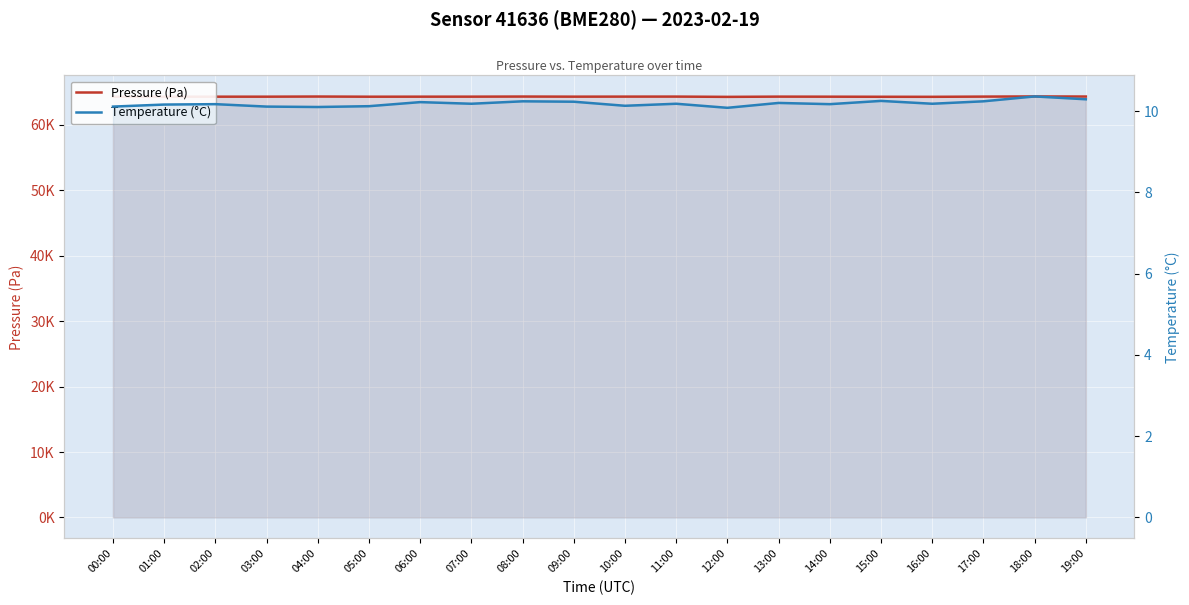

What is the minimum value shown in the chart?

10.1